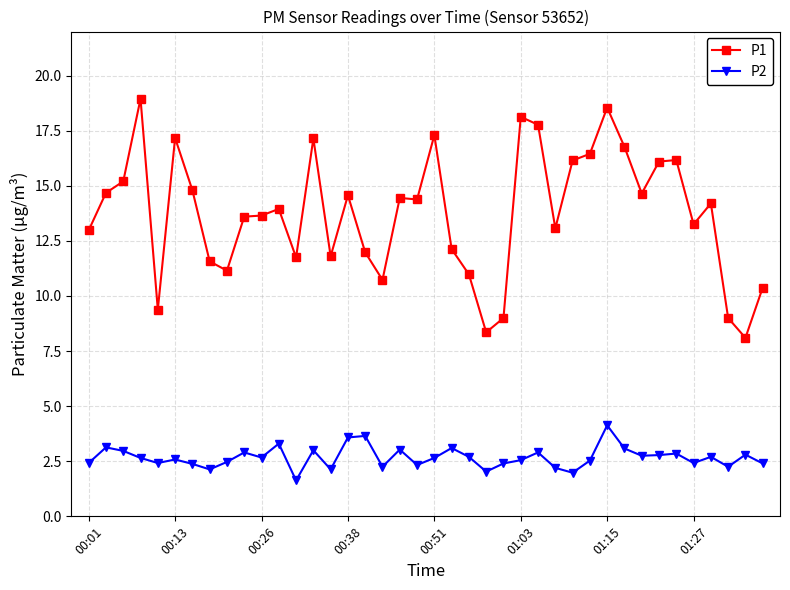

True or false: P1 and P2 cross at least once.

False